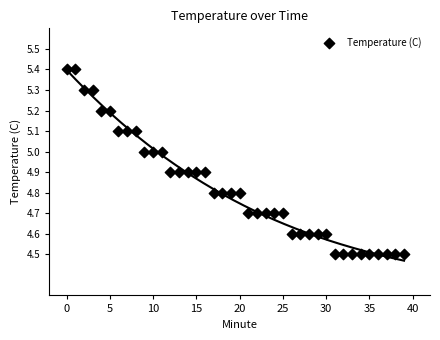

What is the range of Y values (max minus min)?

0.9